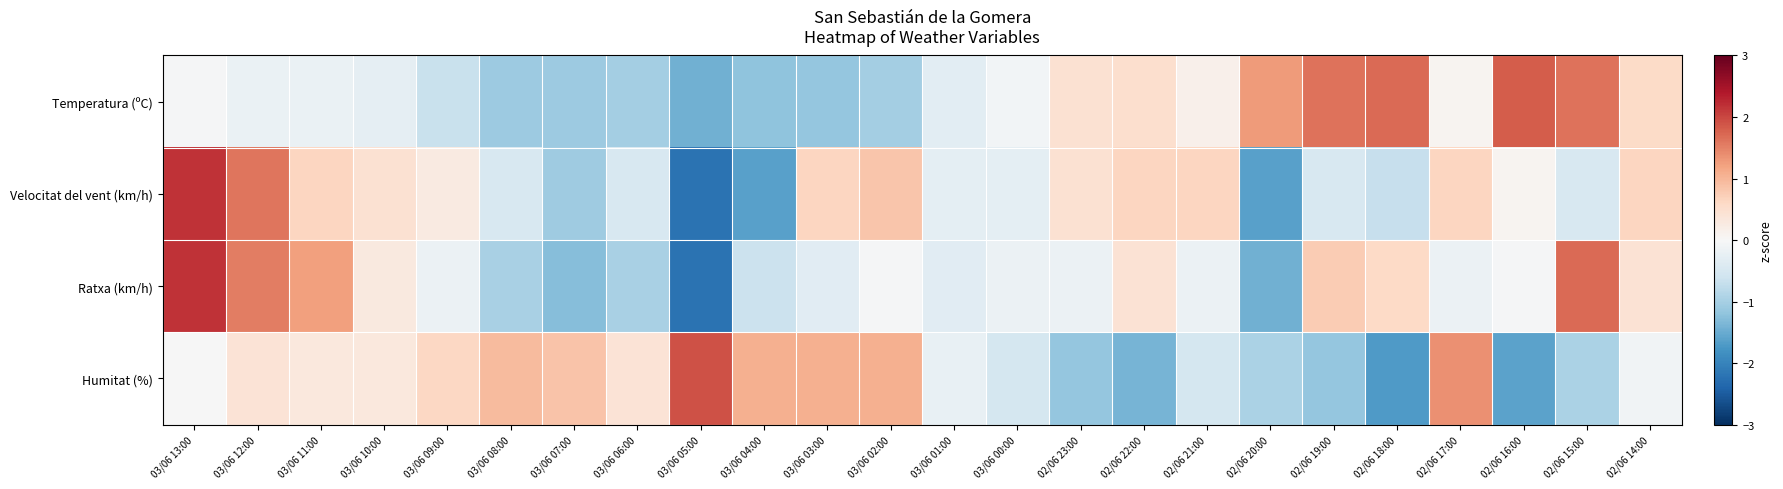

At which category is the sum across all series the highest?

03/06 13:00